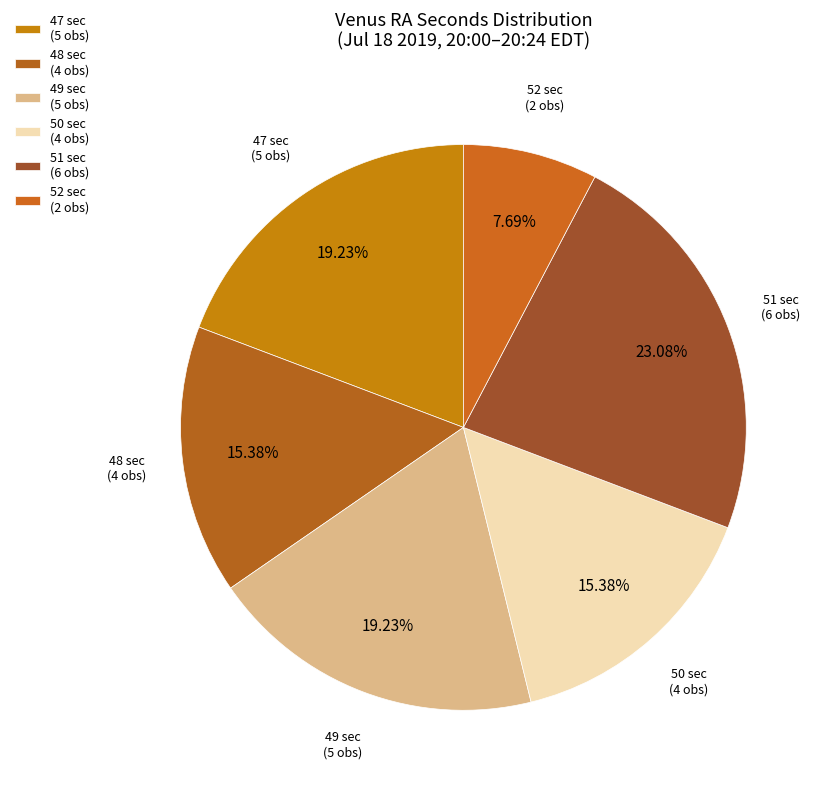

To the nearest percent, what is the average slice percentage?

17%